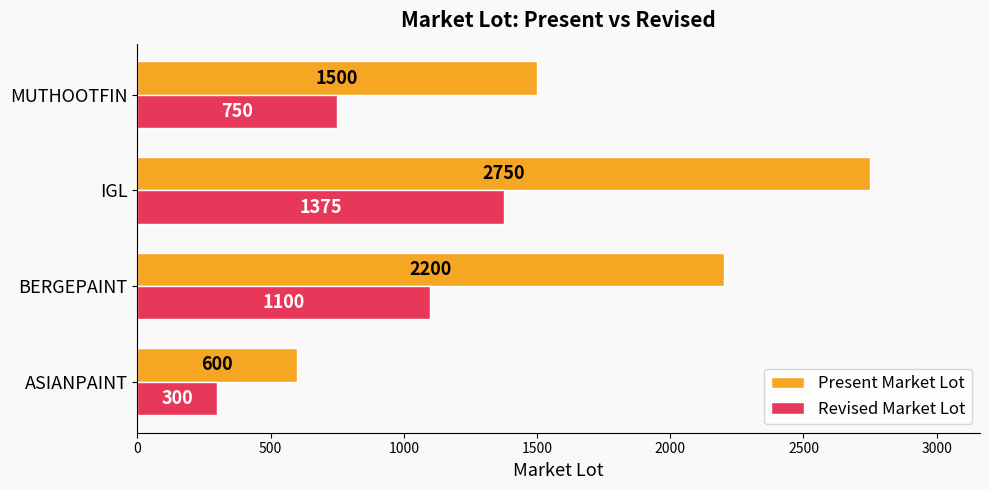

Which series has the widest spread of values?

Present Market Lot